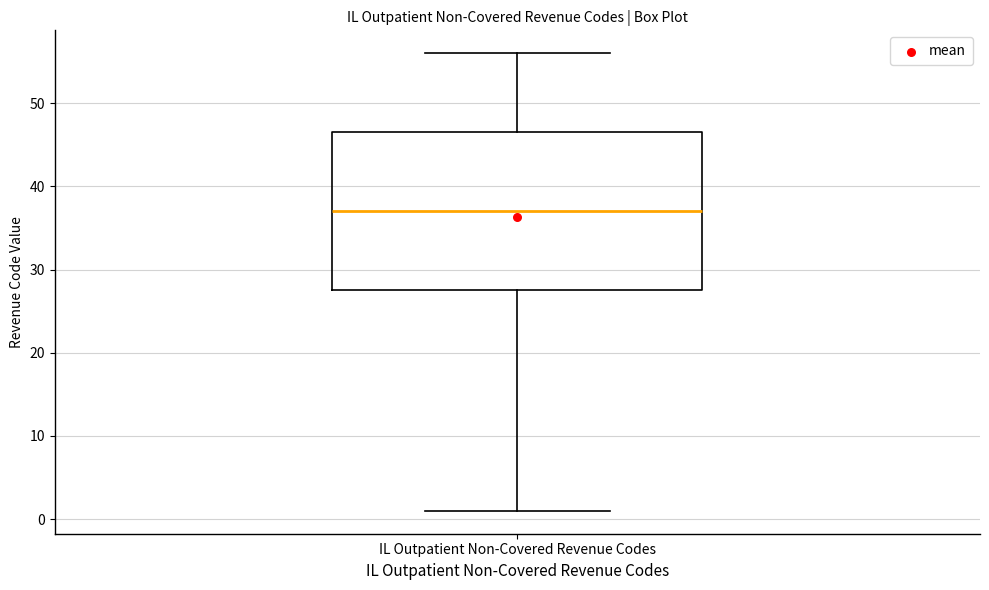

Transcribe this box plot: give where the median line is, the range the box spans, and where the two whiskers end, as read against the y-axis. The values are not printed on the chart, so give them approximately, as read against the axis.

median 37, box 28 to 47, whiskers 1 to 56